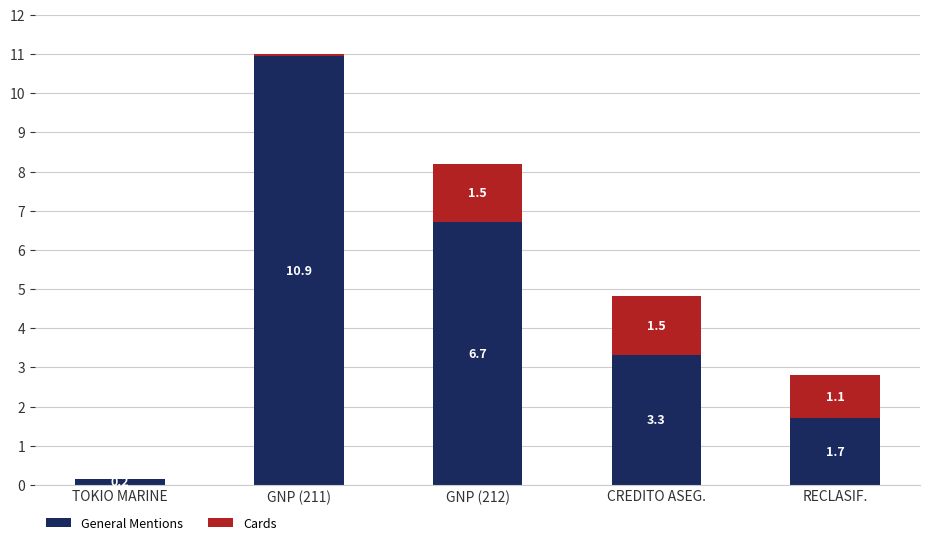

Read the General Mentions value at CREDITO ASEG..

3.3